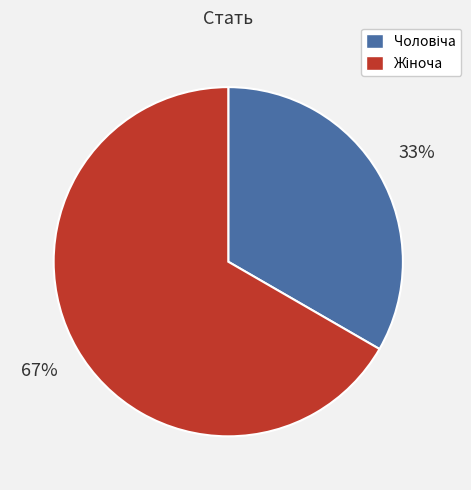

To the nearest percent, what is the average slice percentage?

50%